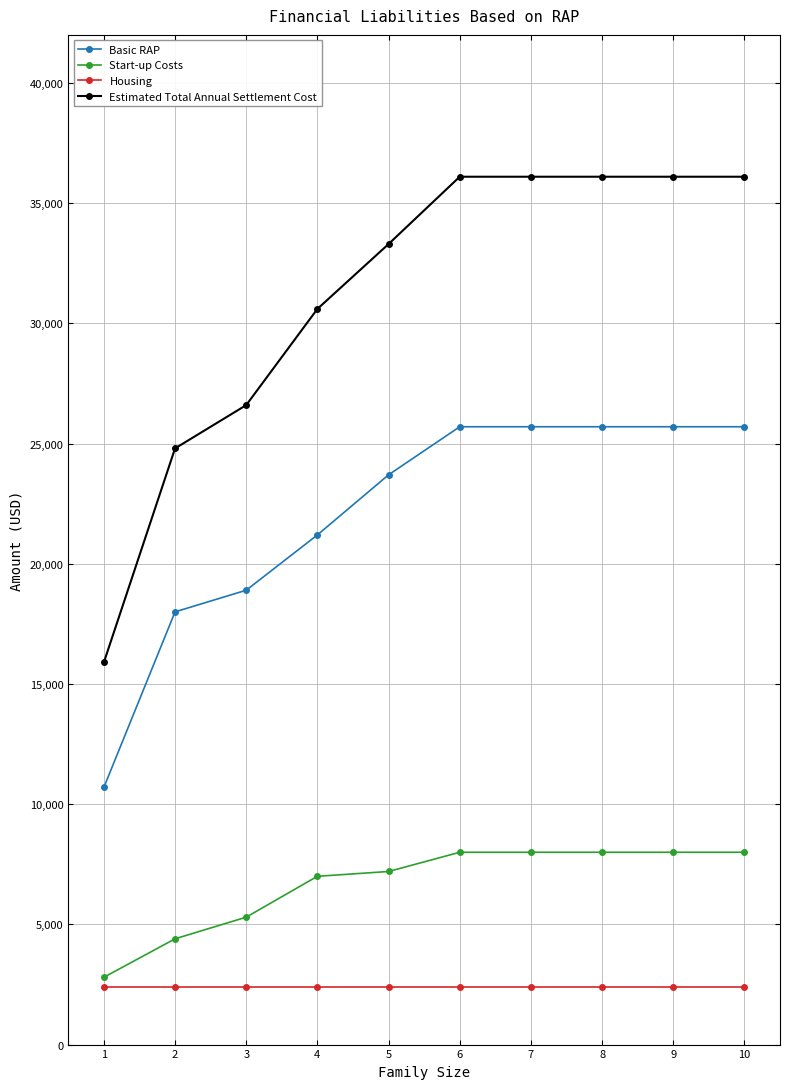

What is the value of the Estimated Total Annual Settlement Cost point at the 4th from the left?

30600